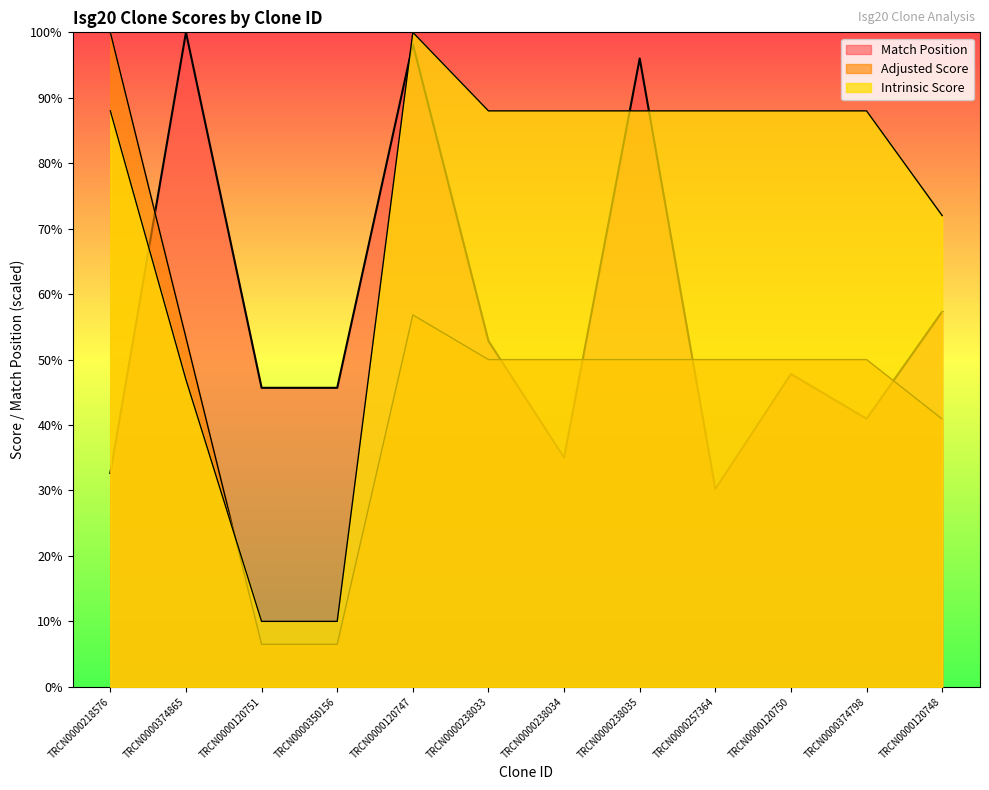

Reading right to left, list all the values displayed in this chart.

Match Position: TRCN0000120748=57.3	TRCN0000374798=41.0	TRCN0000120750=47.8	TRCN0000257364=30.2	TRCN0000238035=96.0	TRCN0000238034=35.0	TRCN0000238033=52.9	TRCN0000120747=98.2	TRCN0000350156=45.7	TRCN0000120751=45.7	TRCN0000374865=100.0	TRCN0000218576=32.7
Adjusted Score: TRCN0000120748=40.9	TRCN0000374798=50.0	TRCN0000120750=50.0	TRCN0000257364=50.0	TRCN0000238035=50.0	TRCN0000238034=50.0	TRCN0000238033=50.0	TRCN0000120747=56.8	TRCN0000350156=6.5	TRCN0000120751=6.5	TRCN0000374865=53.3	TRCN0000218576=100.0
Intrinsic Score: TRCN0000120748=72.0	TRCN0000374798=88.0	TRCN0000120750=88.0	TRCN0000257364=88.0	TRCN0000238035=88.0	TRCN0000238034=88.0	TRCN0000238033=88.0	TRCN0000120747=100.0	TRCN0000350156=10.0	TRCN0000120751=10.0	TRCN0000374865=46.9	TRCN0000218576=88.0